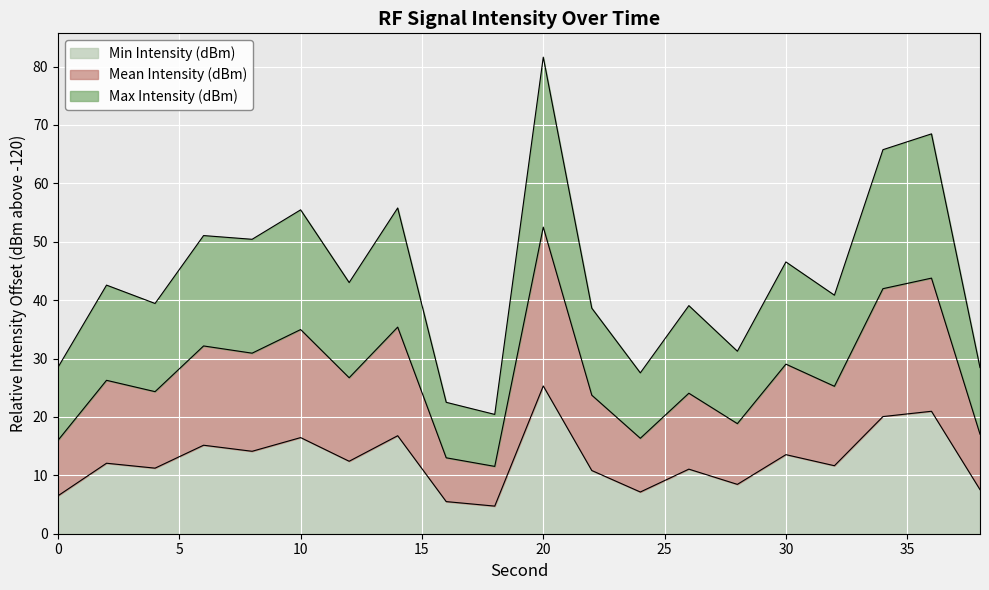

What is the maximum value for Min Intensity (dBm)?

25.3